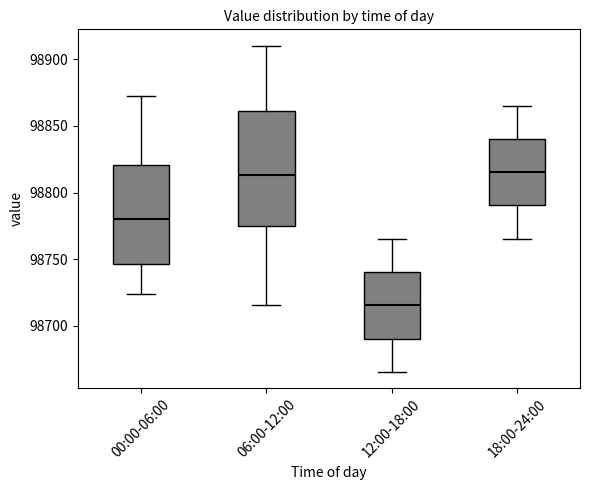

Which box is the tallest, from its lower edge to its upper edge?

06:00-12:00